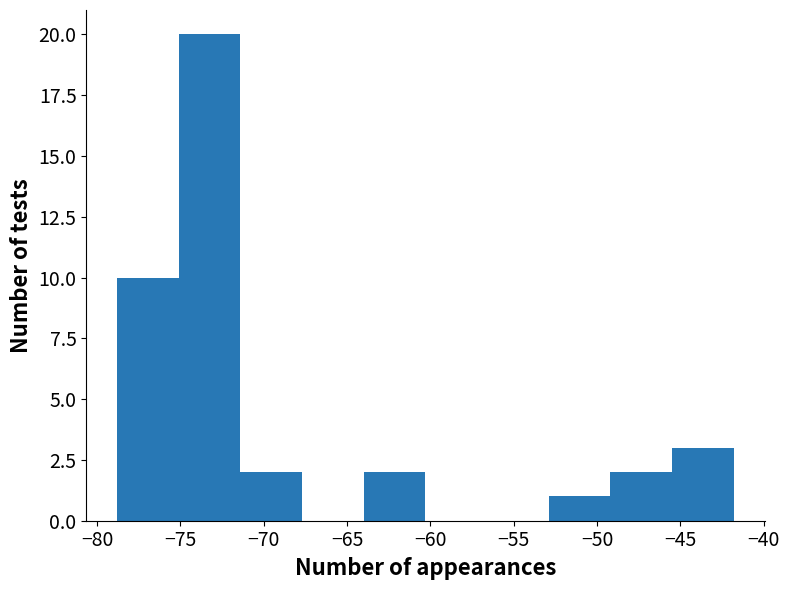

Reading left to right, transcribe this chart: for each bar, give the range it covers on the x-axis and its height. Neither the bar edges nor the heights are printed on the chart, so give them approximately, as read against the axes.

-78.8 to -75.1: 10
-75.1 to -71.4: 20
-71.4 to -67.7: 2
-67.7 to -64.0: 0
-64.0 to -60.3: 2
-60.3 to -56.6: 0
-56.6 to -52.9: 0
-52.9 to -49.2: 1
-49.2 to -45.5: 2
-45.5 to -41.8: 3